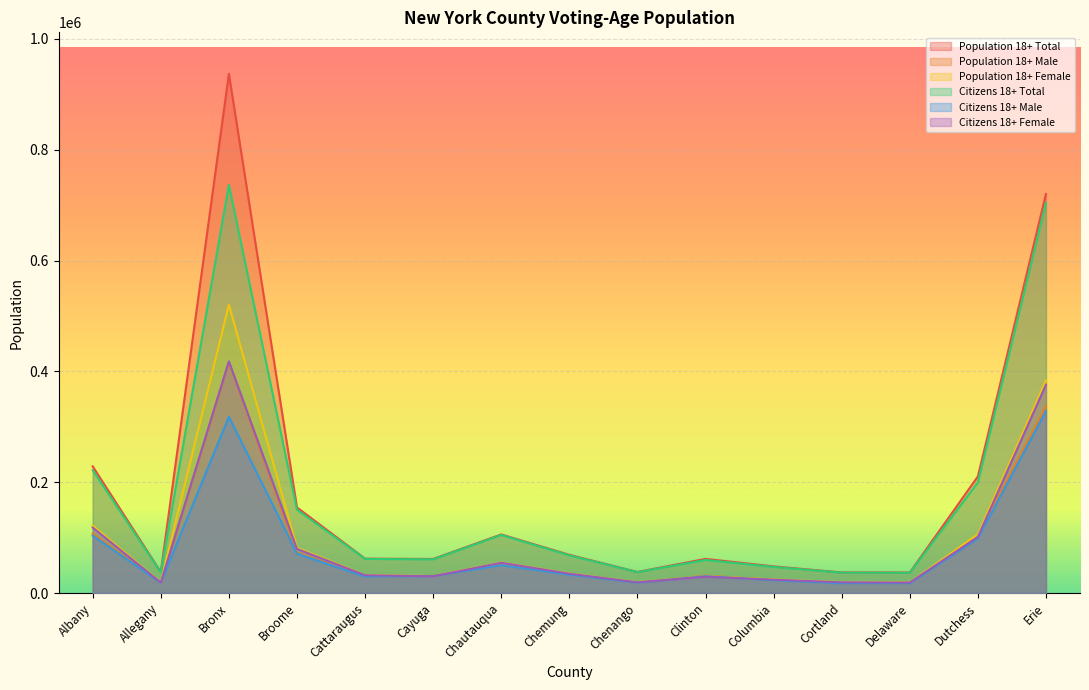

Reading left to right, extract all data points from this chart.

Population 18+ Total: 228487	37775	936801	154447	62002	61458	105652	68909	37941	61553	48030	37130	36984	210331	720008
Population 18+ Male: 106879	18704	416430	72889	29699	30979	50622	33634	18446	31457	23461	17615	17904	104267	336395
Population 18+ Female: 121608	19071	520371	81558	32303	30479	55030	35275	19495	30096	24569	19515	19080	106064	383613
Citizens 18+ Total: 221578	37282	736157	150451	61532	60731	104761	67974	37695	59642	47078	36757	36496	199616	704331
Citizens 18+ Male: 103547	18463	318079	70926	29488	30553	50138	33065	18342	30329	22959	17443	17660	98415	328573
Citizens 18+ Female: 118031	18819	418078	79525	32044	30178	54623	34909	19353	29313	24119	19314	18836	101201	375758